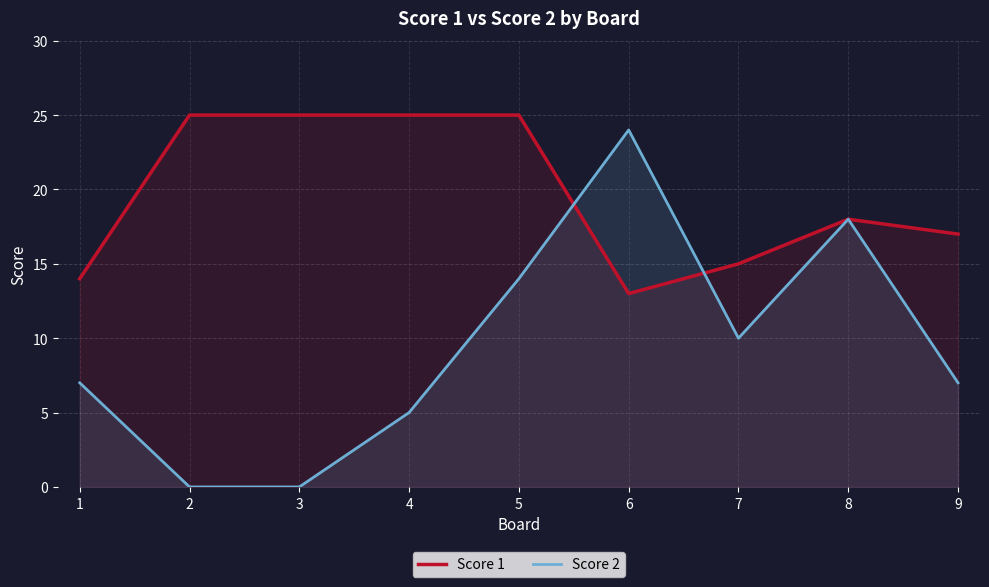

Is it true that Score 1 equals 25 at 5?

True